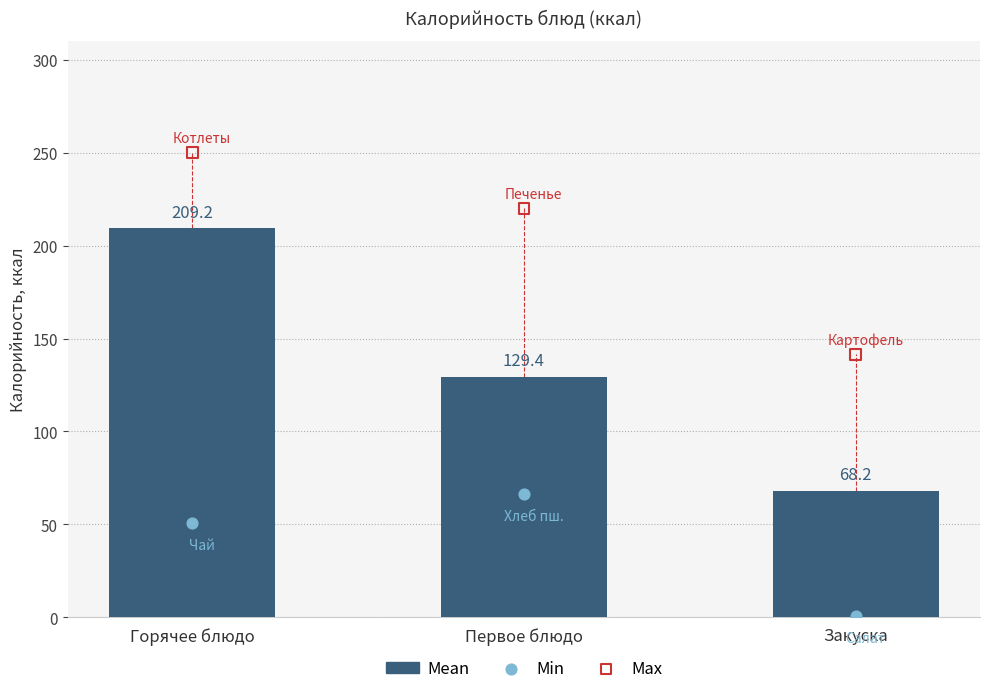

What is the total value across all series at Закуска?

210.5